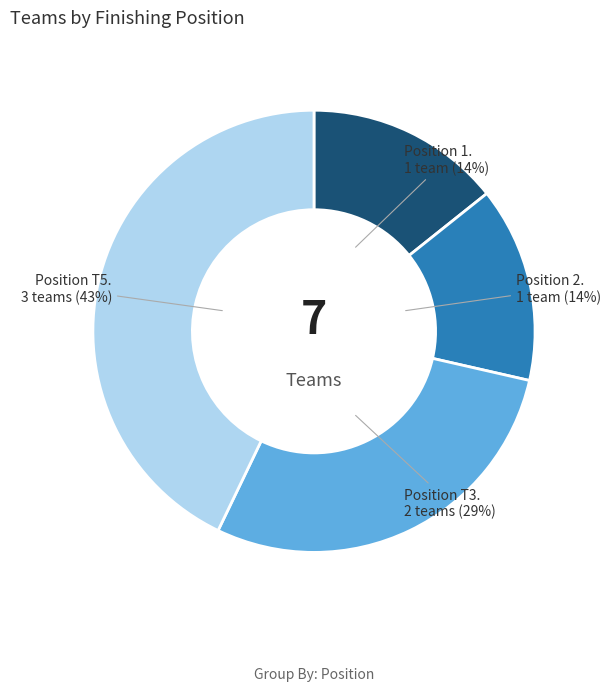

To the nearest percent, what is the difference between the largest and smallest slice percentages?

29%